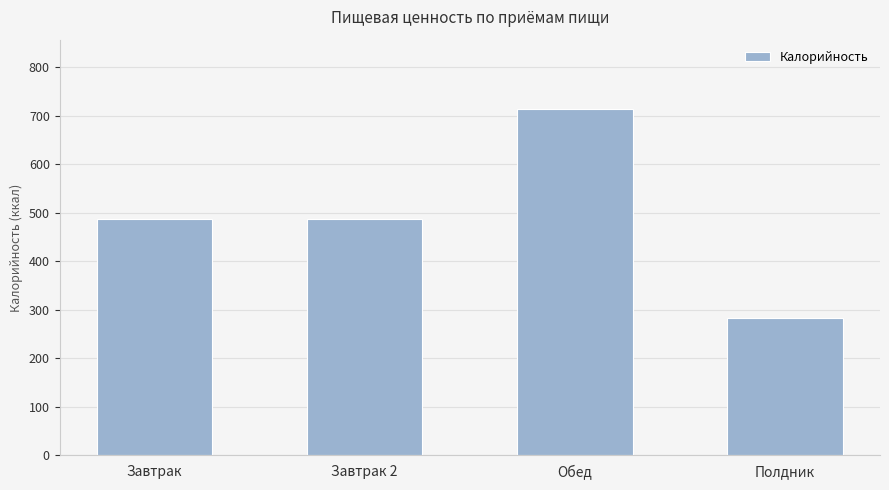

What value does the data have at Полдник?

281.8